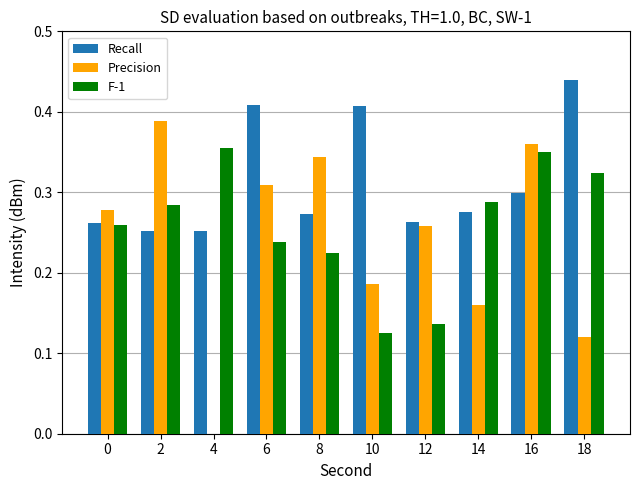

At which label is Precision closest to 0?

4